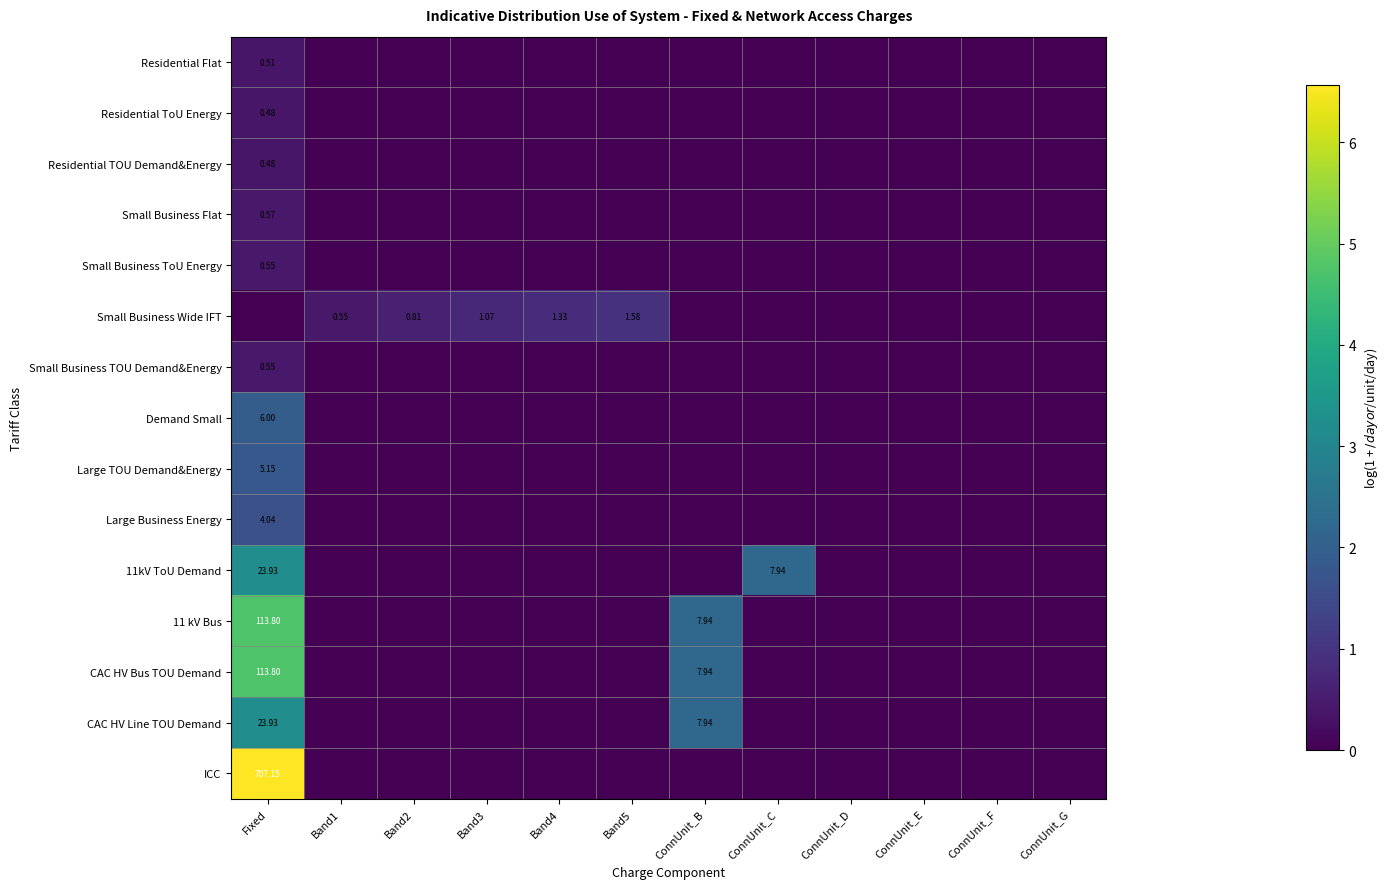

At how many categories does at least one series exceed 2?

3